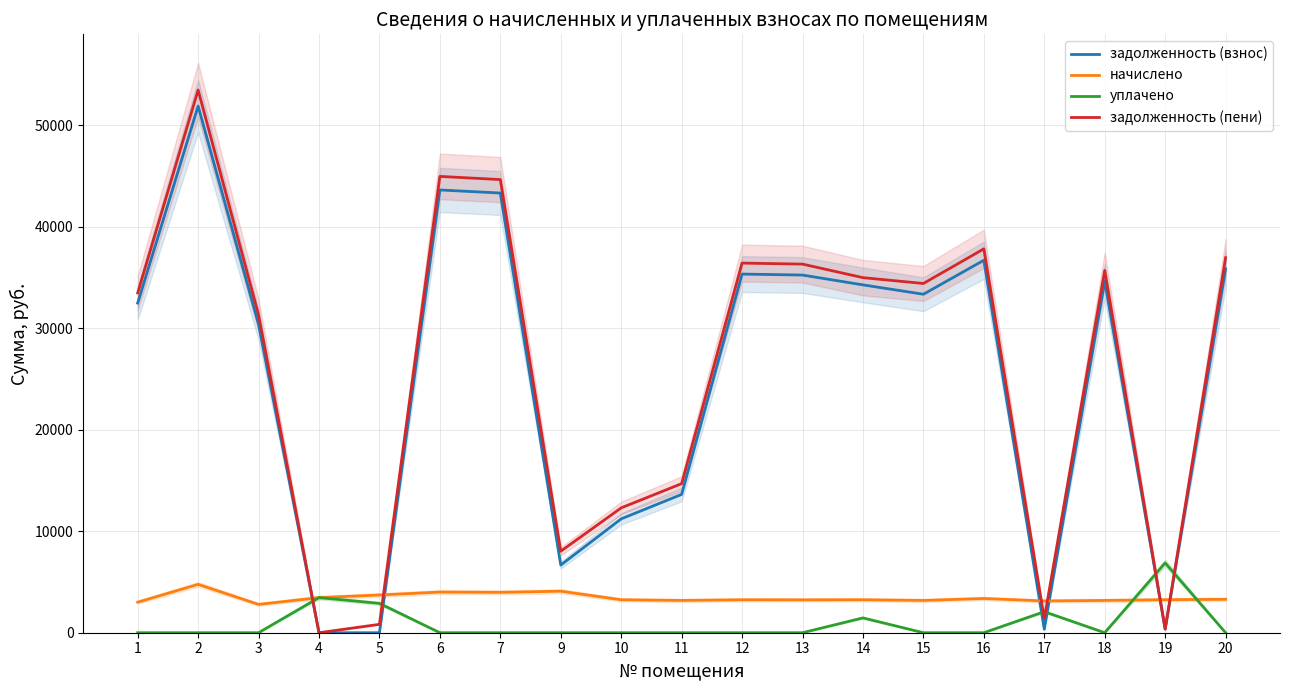

What are all the series names shown in the legend?

задолженность (взнос), начислено, уплачено, задолженность (пени)